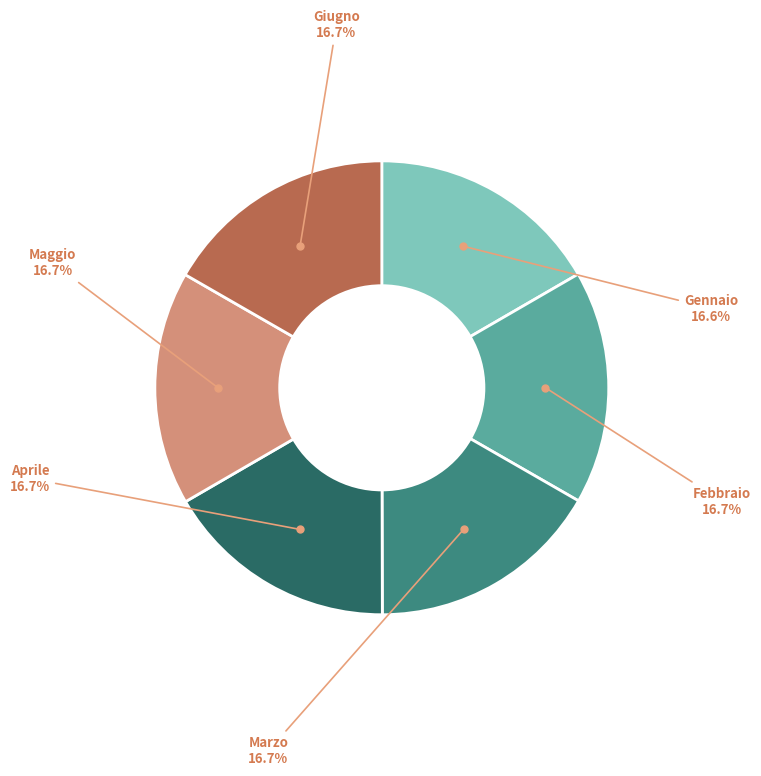

Is there any slice that represents more than half of the pie?

No